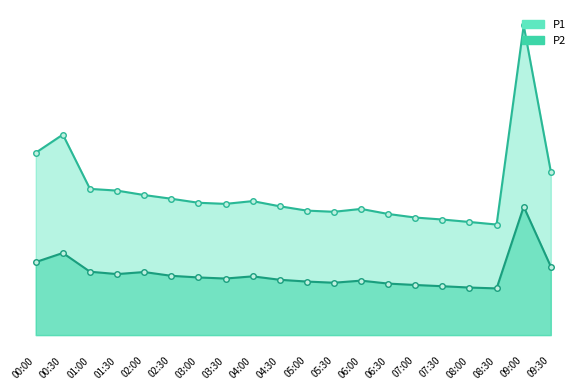

Rank the series at 03:00 from highest to lowest value.

P1, P2